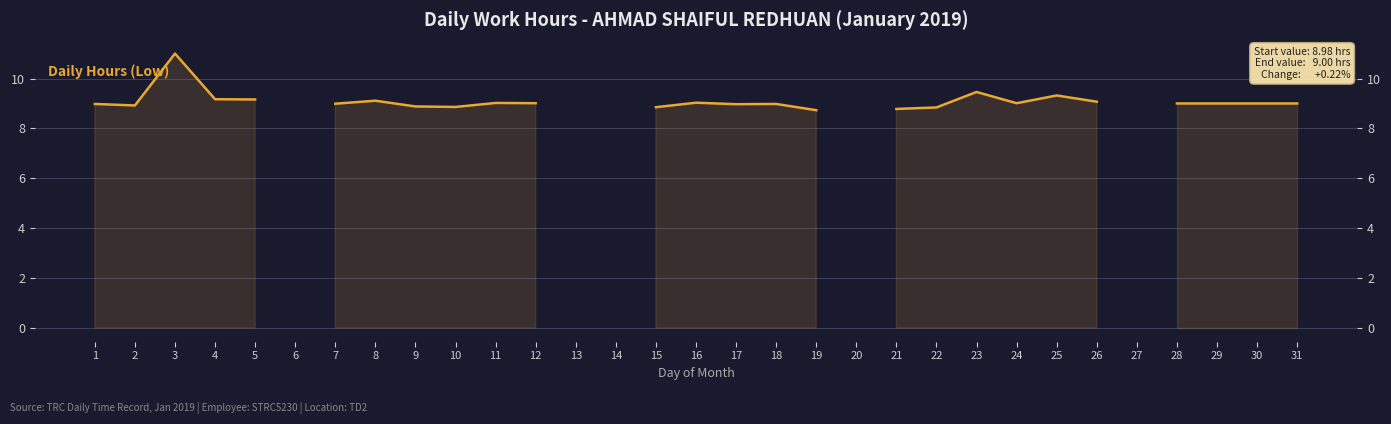

Rank the categories by value from lowest to highest.

19, 21, 22, 15, 10, 9, 2, 17, 1, 18, 7, 28, 29, 30, 31, 12, 24, 11, 16, 26, 8, 5, 4, 25, 23, 3, 6, 13, 14, 20, 27